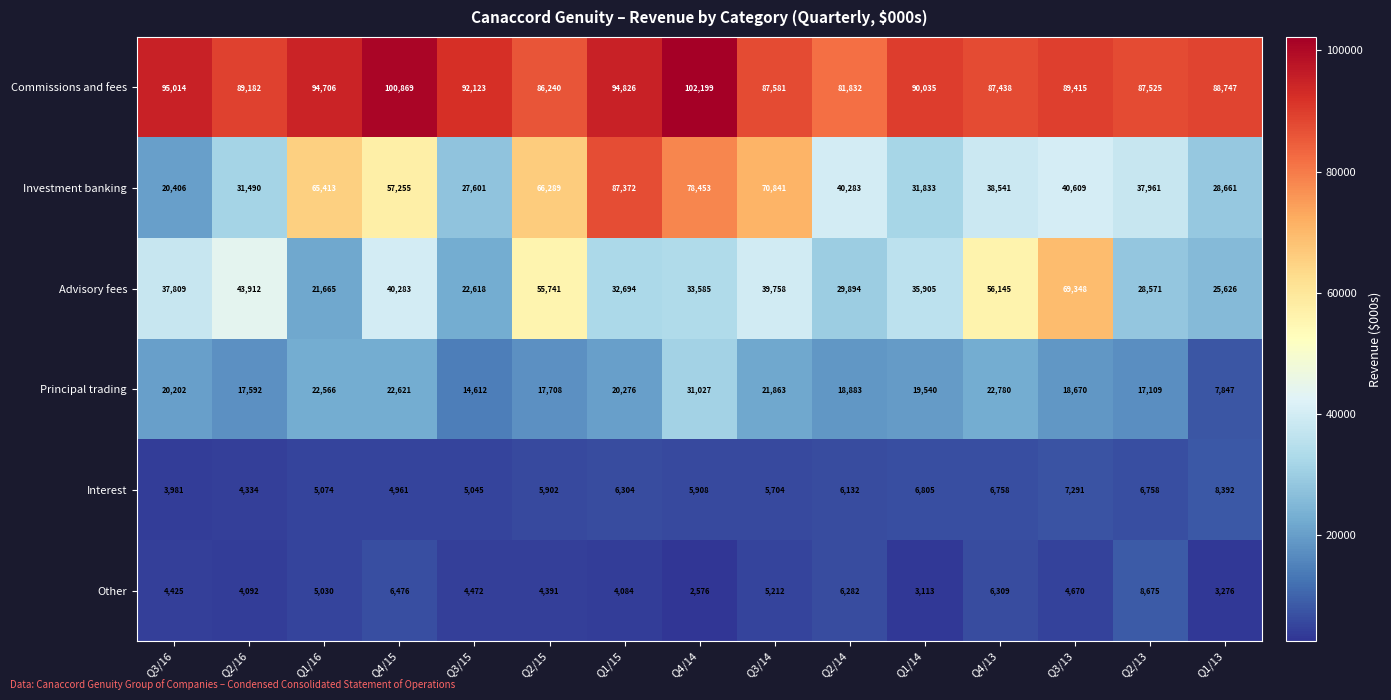

At how many categories does at least one series exceed 29402?

15